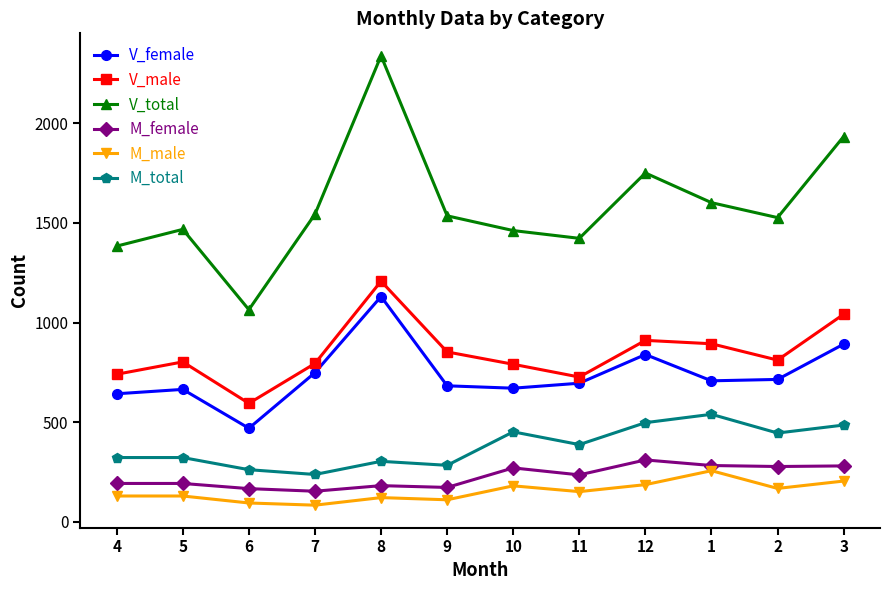

What is the sum of all M_male values?

1822